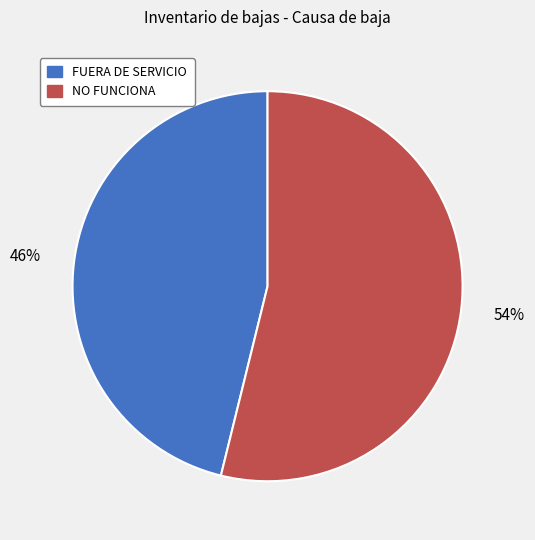

Which slice represents more than half of the pie?

NO FUNCIONA